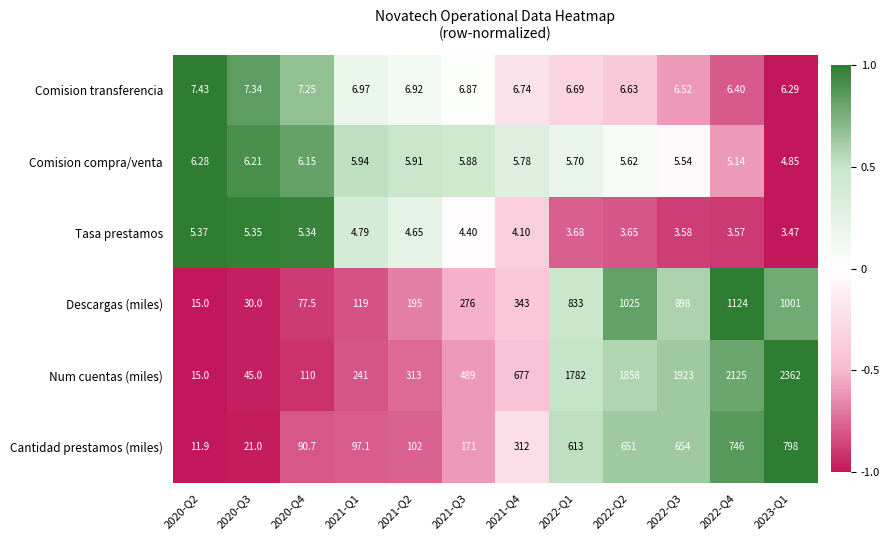

How many values in the Comision compra/venta series are below 5?

1